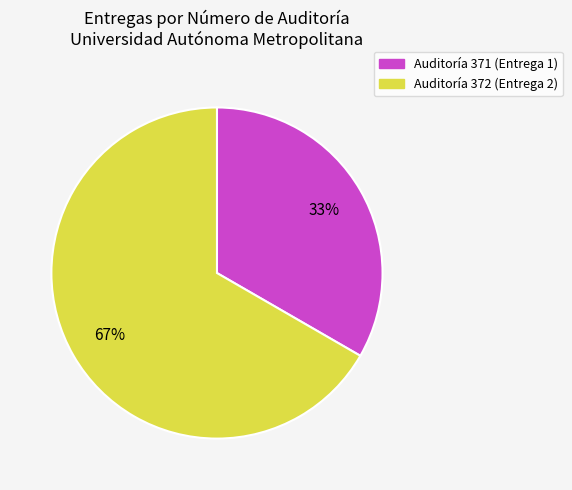

Approximately how many times larger is the value at Auditoría 371 (Entrega 1) compared to Auditoría 372 (Entrega 2)?

0.5